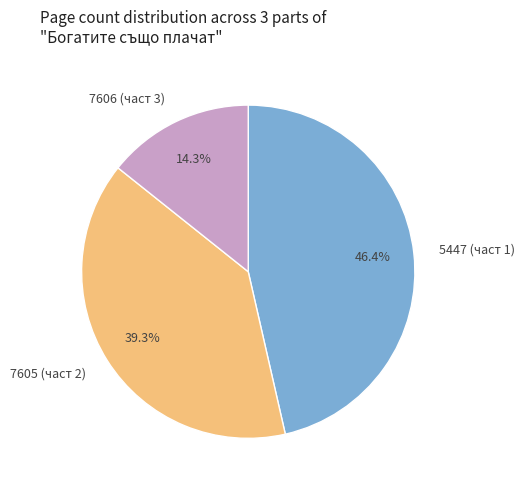

Approximately how many times larger is the value at 7605 (част 2) compared to 5447 (част 1)?

0.8